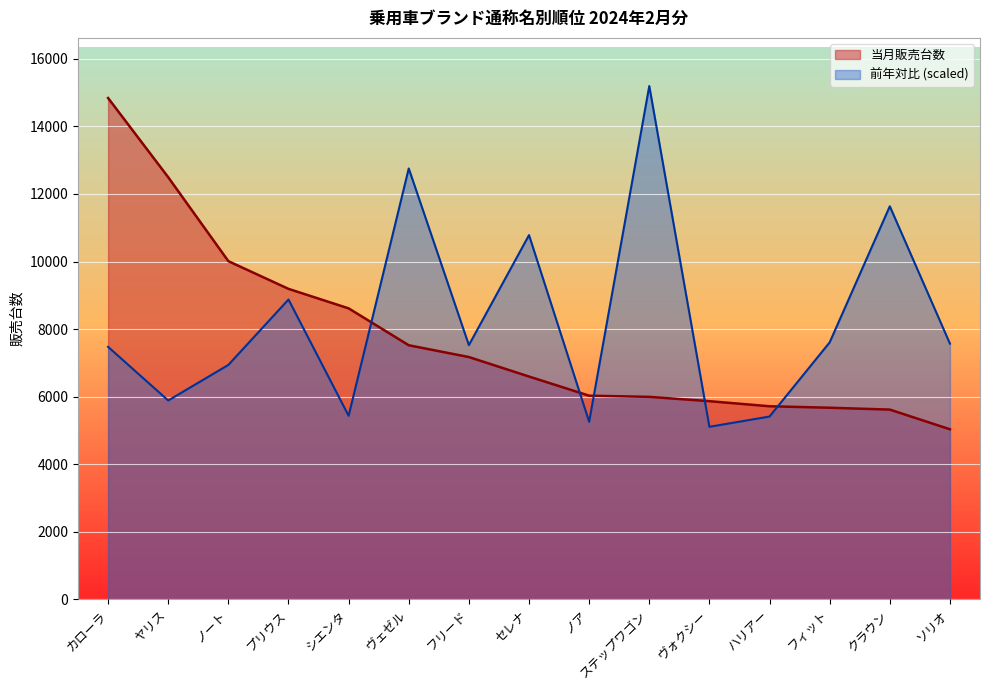

Which label corresponds to the largest value in the chart?

ステップワゴン